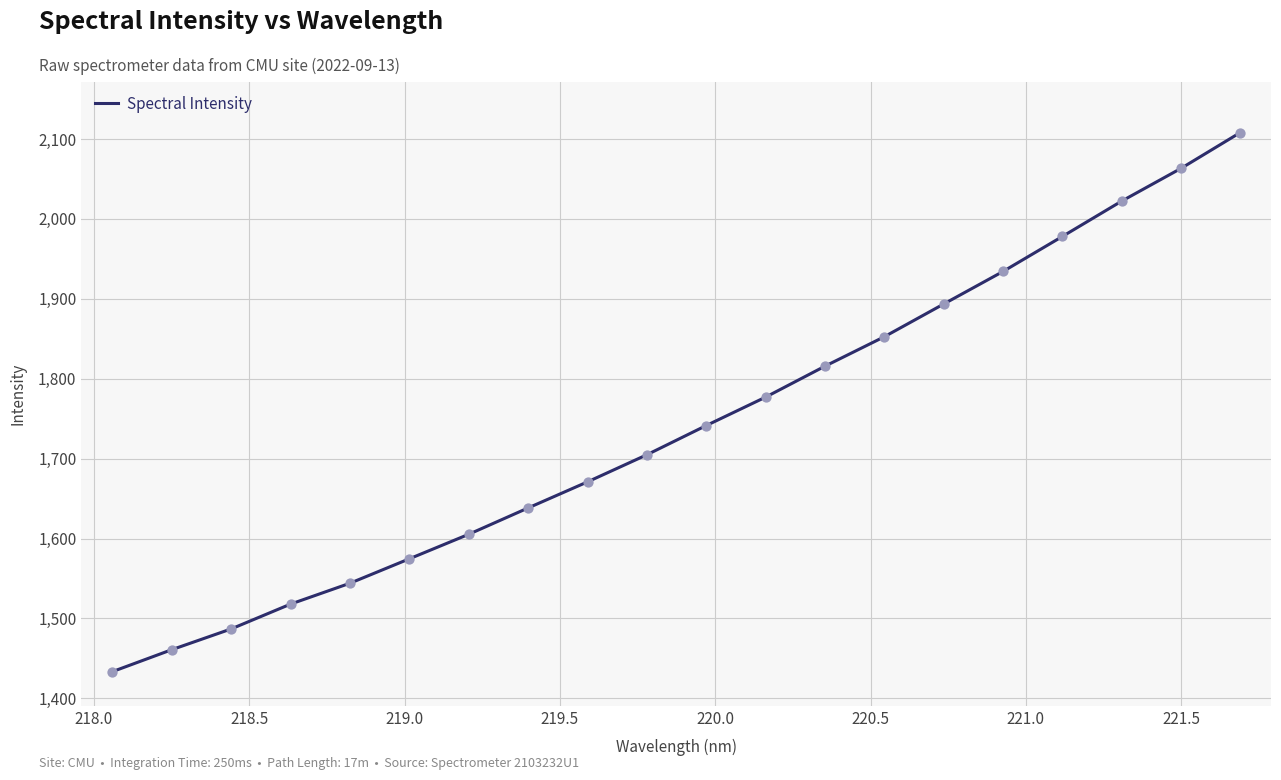

What is the difference between the maximum and minimum values?

674.6